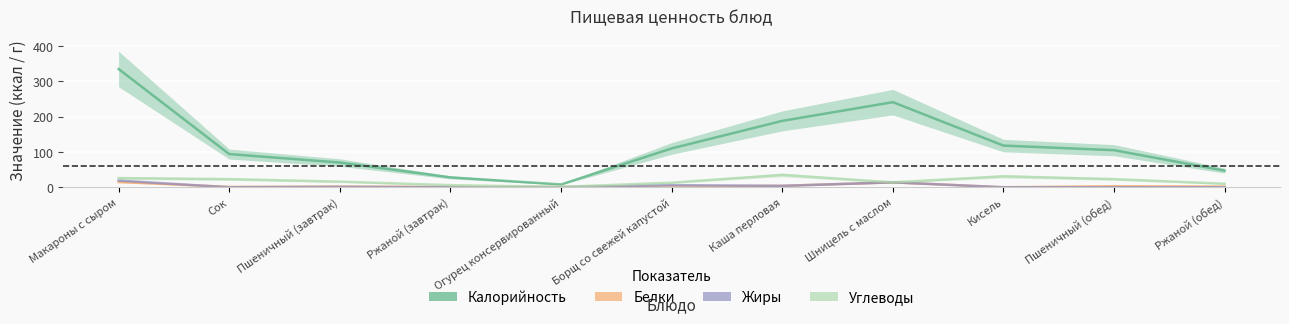

True or false: Калорийность has more than 1 points higher than both neighbors.

False